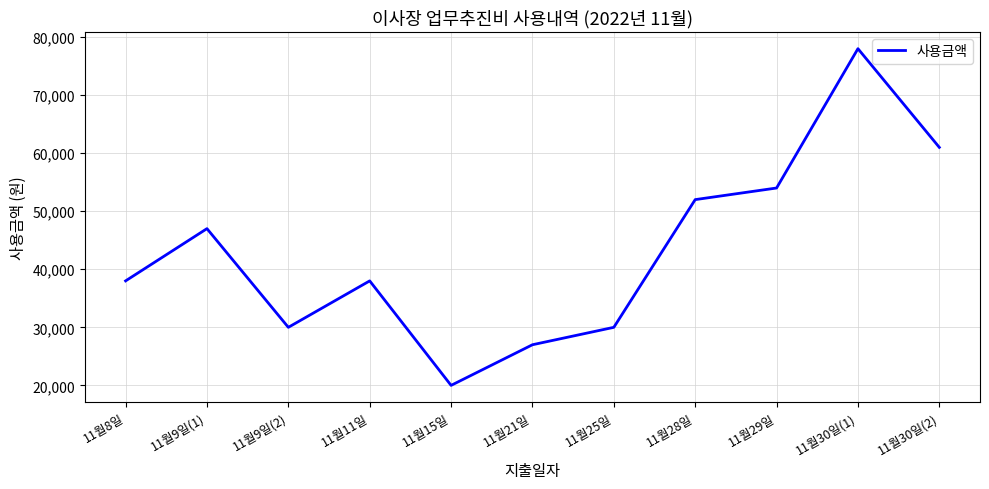

Reading left to right, list all the values displayed in this chart.

11월8일=38000	11월9일(1)=47000	11월9일(2)=30000	11월11일=38000	11월15일=20000	11월21일=27000	11월25일=30000	11월28일=52000	11월29일=54000	11월30일(1)=78000	11월30일(2)=61000